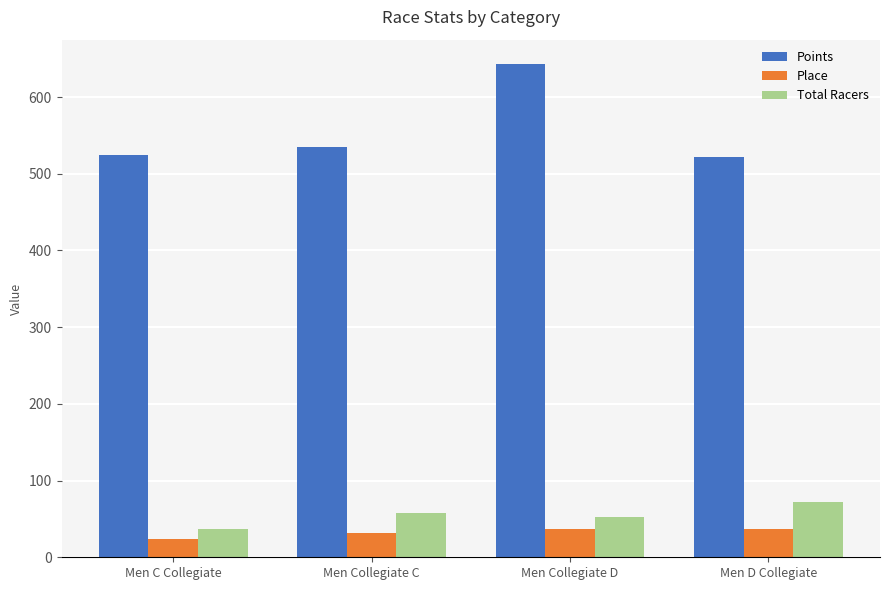

How many data points does each series have?

4